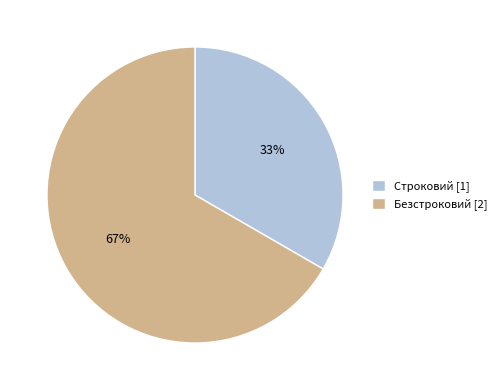

The Строковий slice represents 33% of the pie. True or false?

True